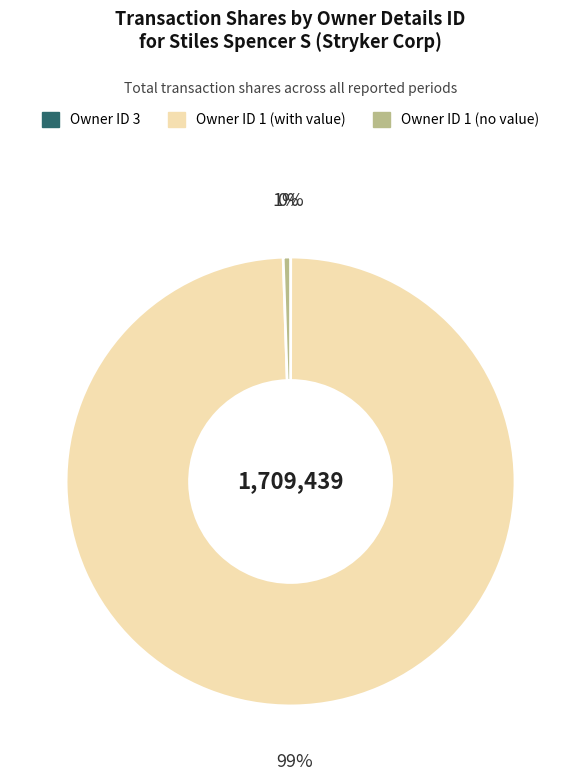

To the nearest percent, what is the difference between the largest and smallest slice percentages?

99%